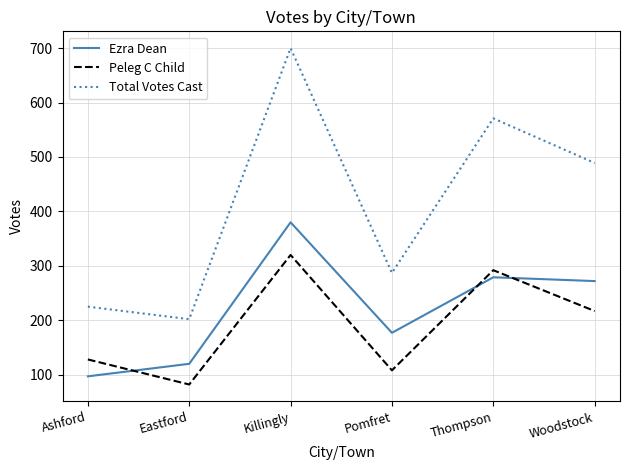

Is the value of Total Votes Cast at Thompson greater than the value of Peleg C Child at Killingly?

Yes